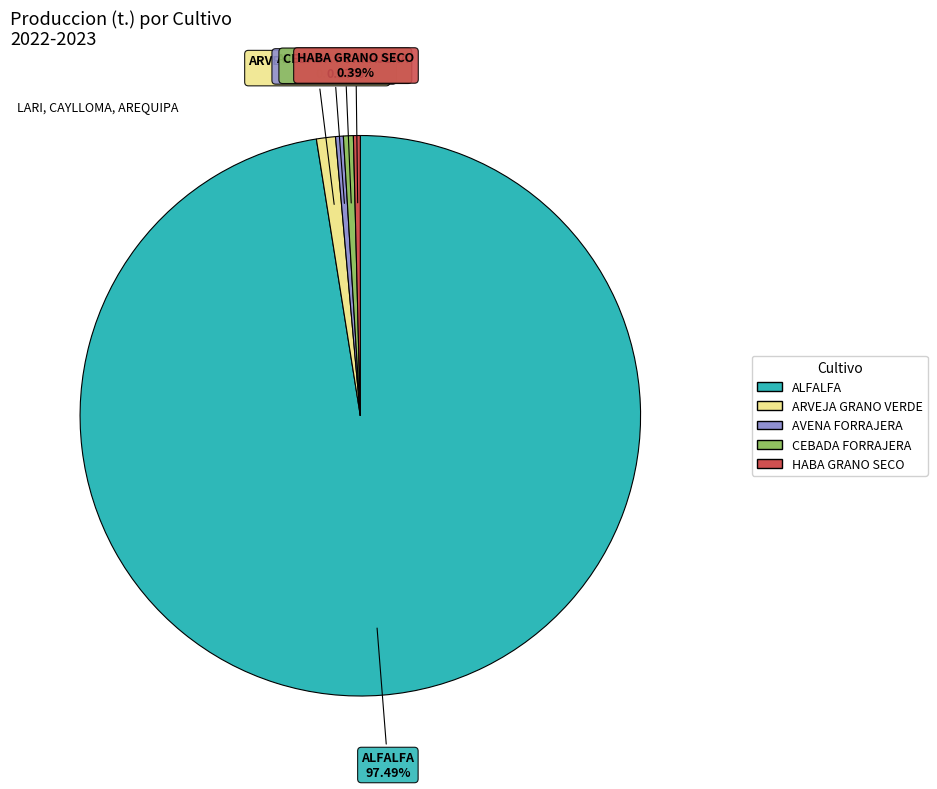

Does any single category account for the majority?

Yes